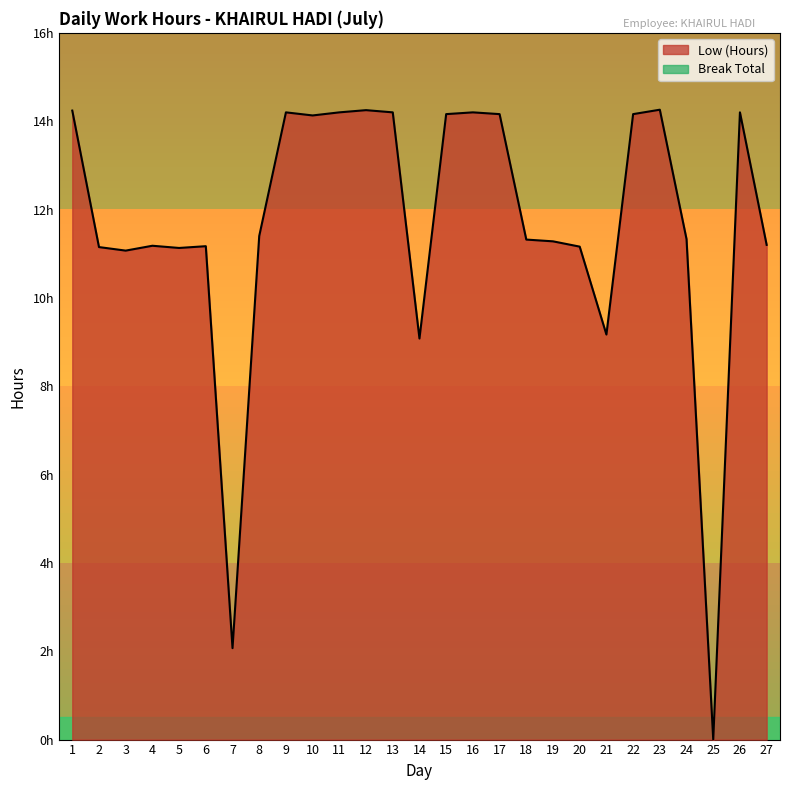

What is the average value?

11.6